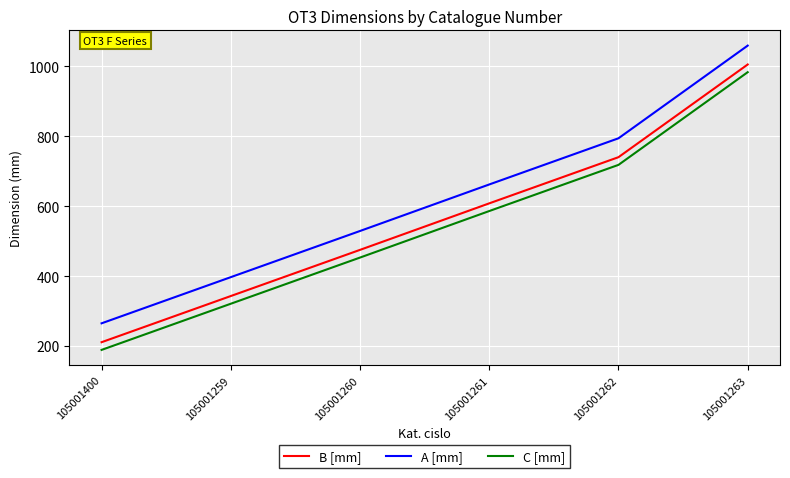

Read the B [mm] value at 105001262, to the nearest 50.

750